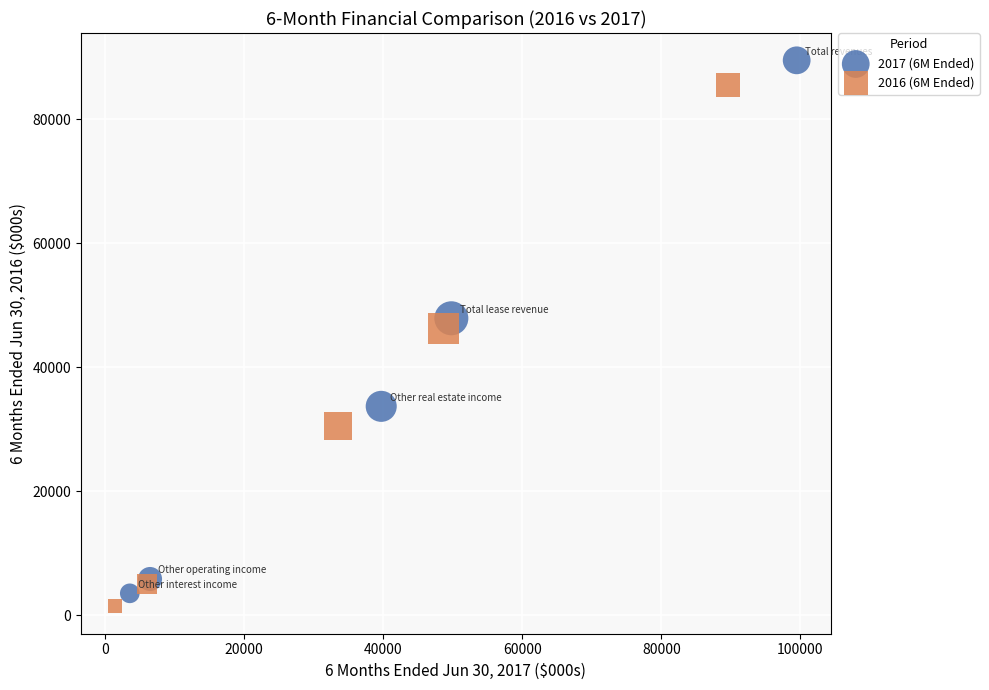

Which series reaches the maximum Y coordinate?

2017 (6M Ended)